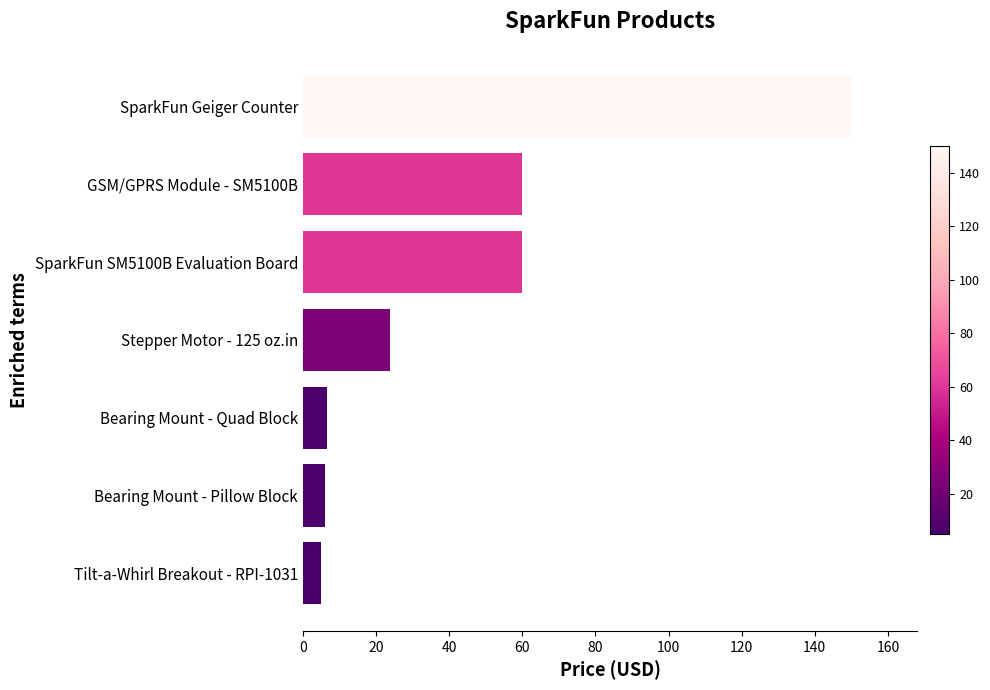

True or false: the data shows 60.0 at GSM/GPRS Module - SM5100B.

True